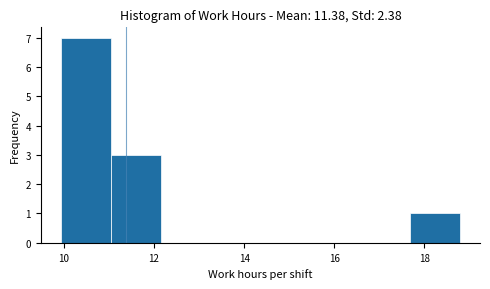

What is the height of the bar covering 17.6 to 18.8 on the x-axis? Neither the bar edges nor the heights are printed on the chart, so give them approximately, as read against the axes.

1